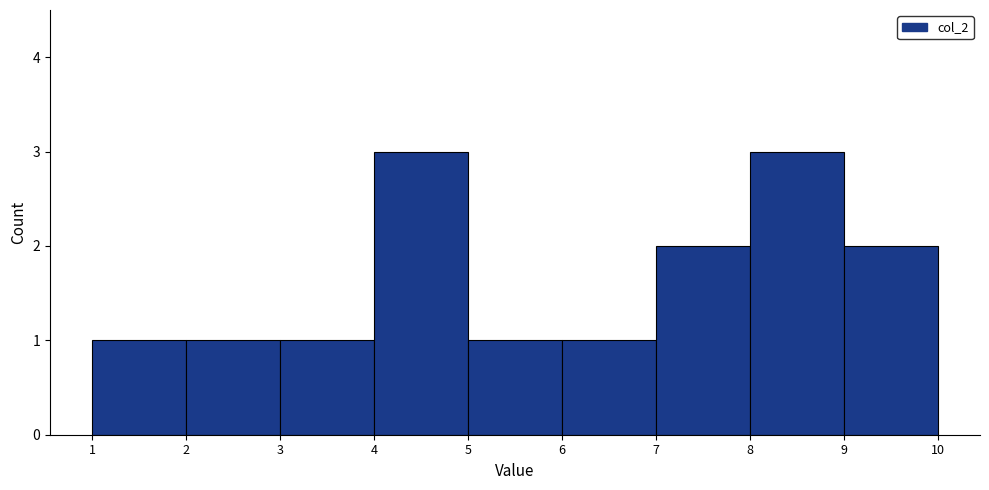

How tall is the bar that spans 8 to 9 on the x-axis? The values are not printed on the chart, so give them approximately, as read against the axis.

3